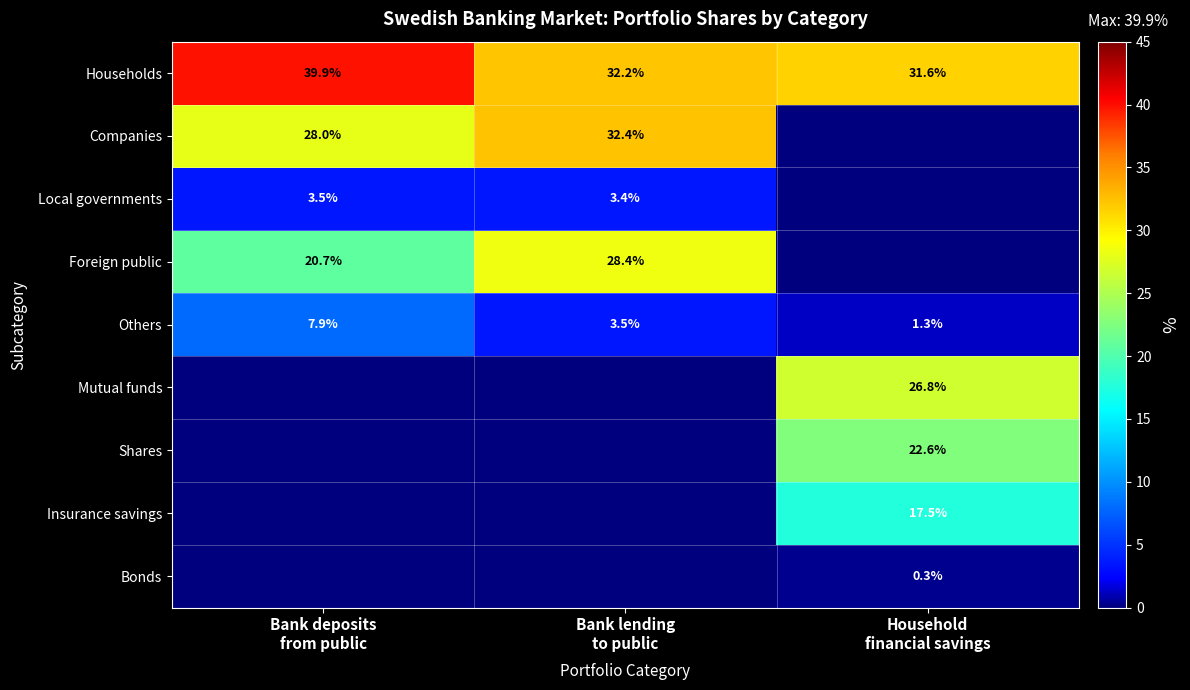

What is the minimum value for Households?

31.6